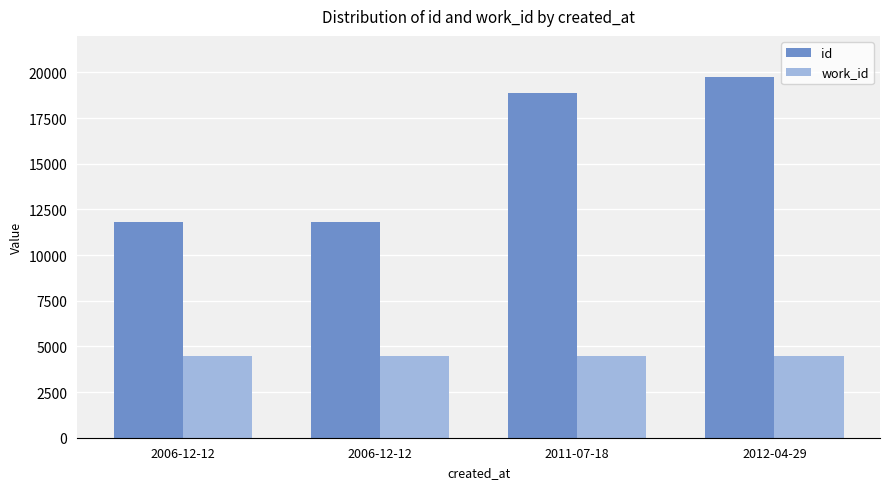

Reading left to right, extract all data points from this chart.

id: 11824	11825	18897	19746
work_id: 4498	4498	4498	4498